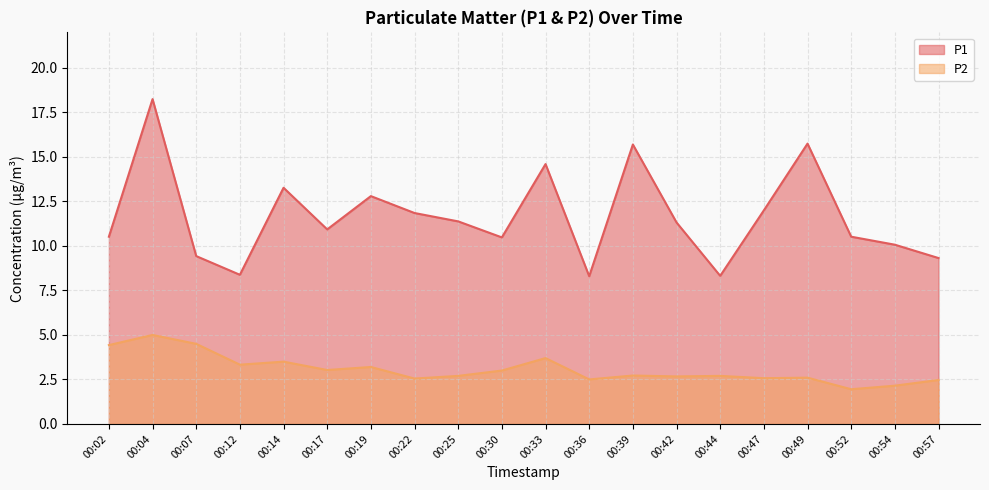

List the labels in order of P1 value, largest first.

00:04, 00:49, 00:39, 00:33, 00:14, 00:19, 00:47, 00:22, 00:25, 00:42, 00:17, 00:02, 00:52, 00:30, 00:54, 00:07, 00:57, 00:12, 00:44, 00:36